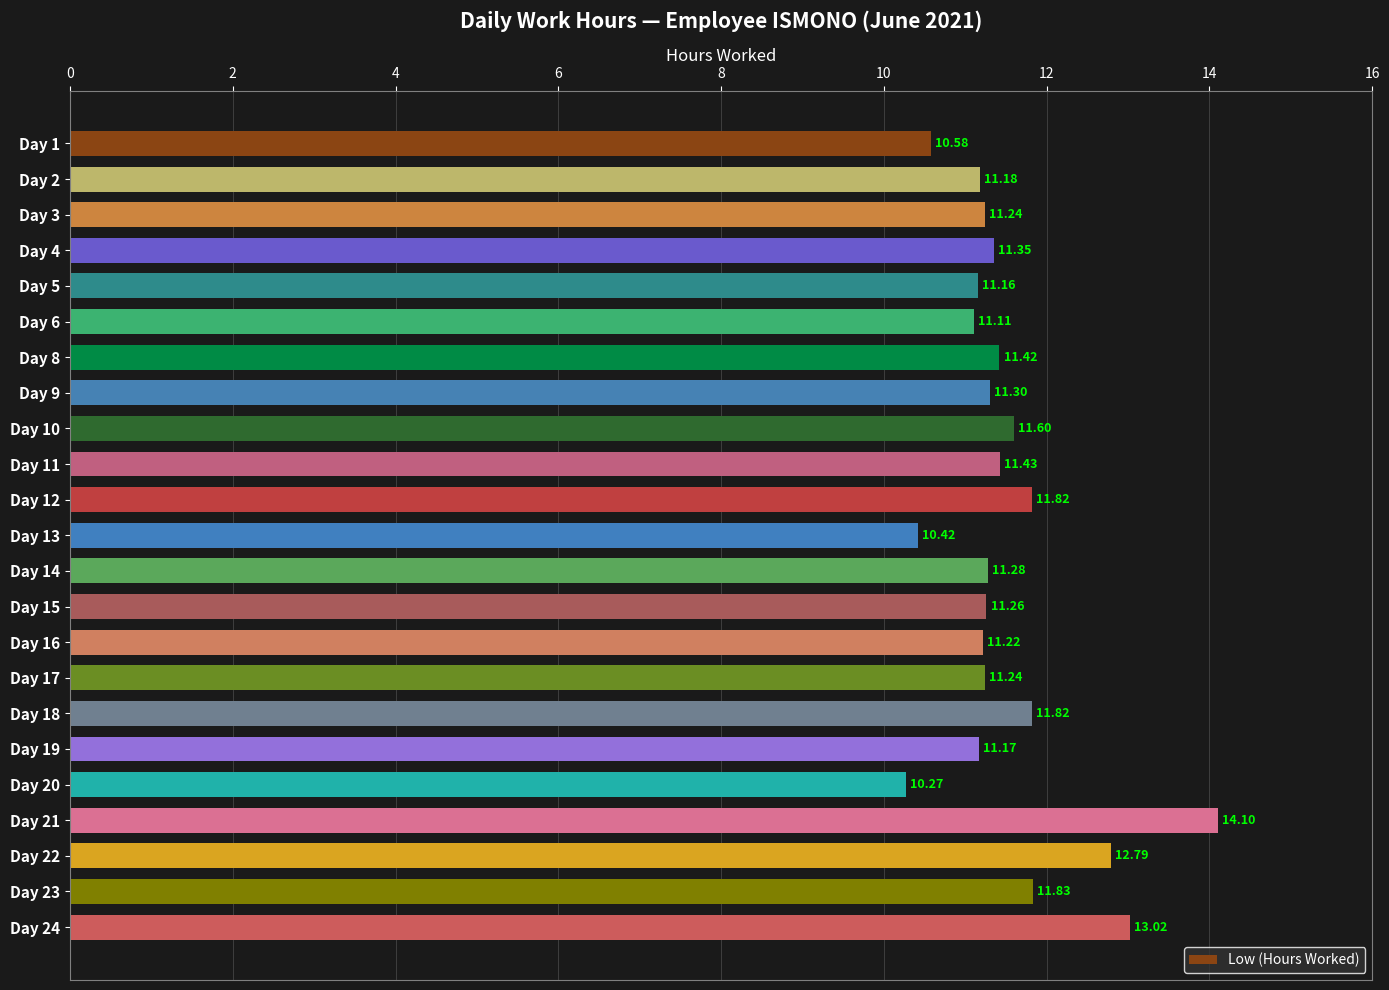

Between Day 4 and Day 8, which is larger?

Day 8